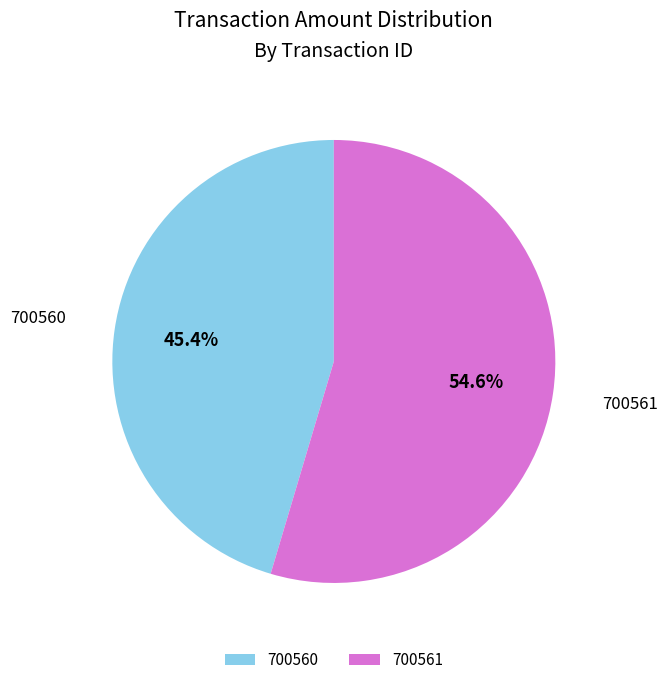

Which has a higher value, 700561 or 700560?

700561